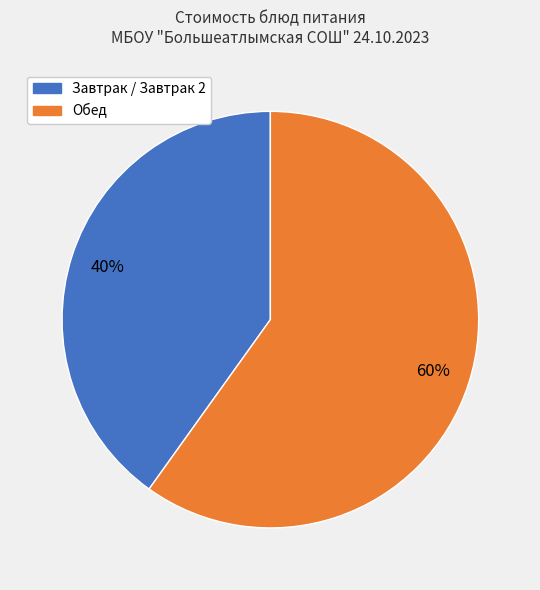

To the nearest percent, what is the difference between the largest and smallest slice percentages?

20%